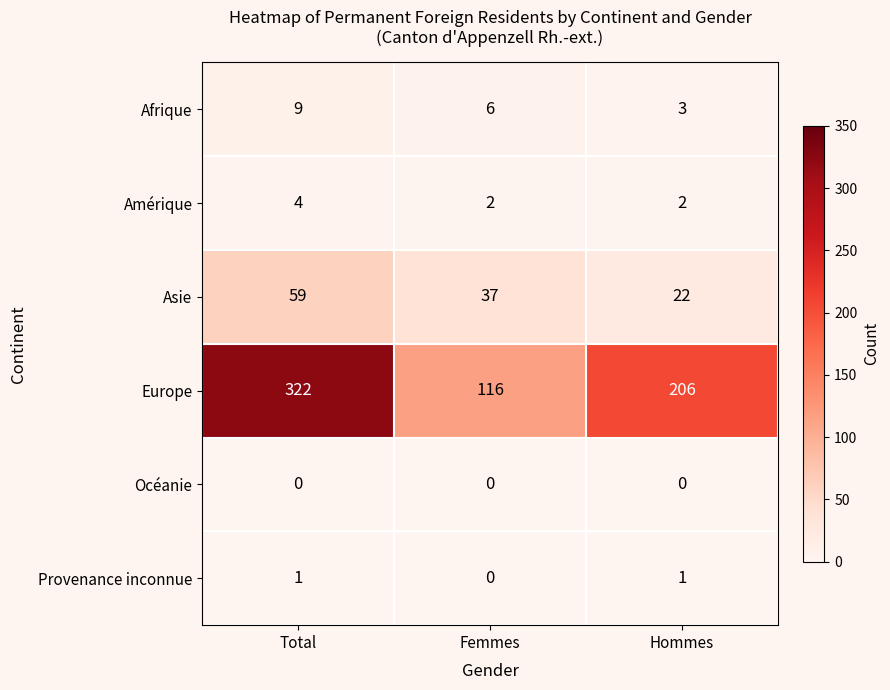

Which series changed the most between Total and Hommes?

Europe